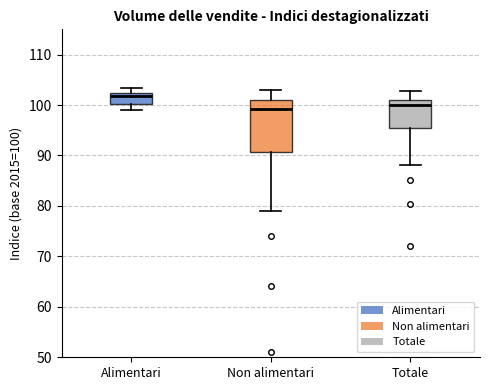

Reading left to right, read every box against the y-axis: the position of its median line, the range the box covers, and the ends of its whiskers. The values are not printed on the chart, so give them approximately, as read against the axis.

Alimentari: median 102 (just below the box's upper edge), box 100 to 102, whiskers 99 to 103
Non alimentari: median 99, box 91 to 101, whiskers 79 to 103
Totale: median 100, box 95 to 101, whiskers 88 to 103